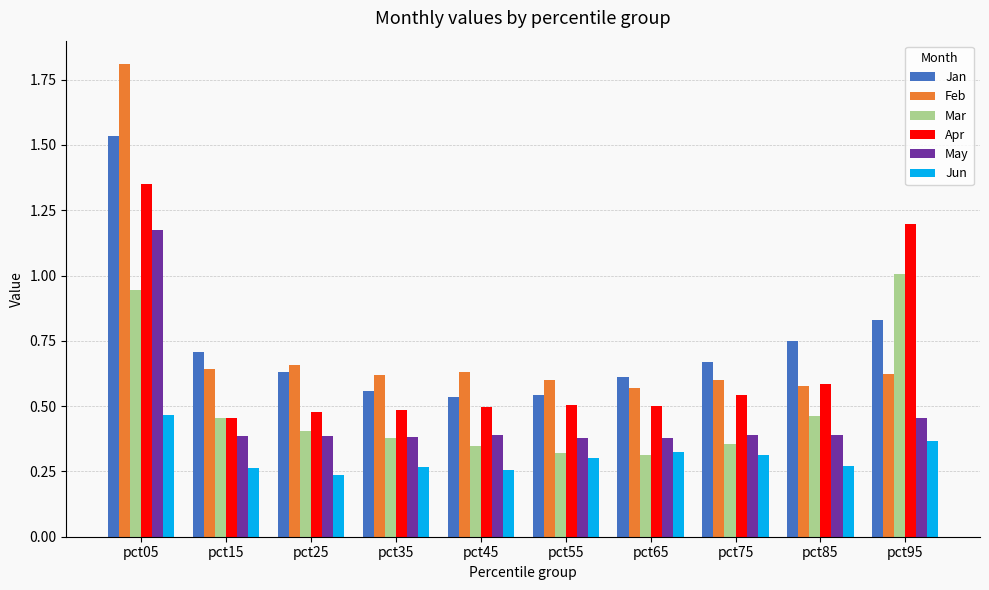

What is the sum of all May values?

4.7